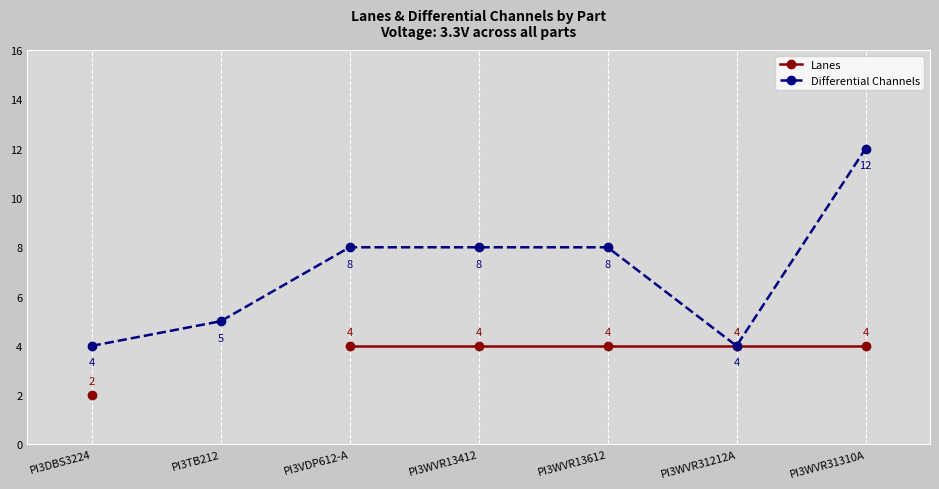

List the series in order of their overall mean, lowest first.

Lanes, Differential Channels